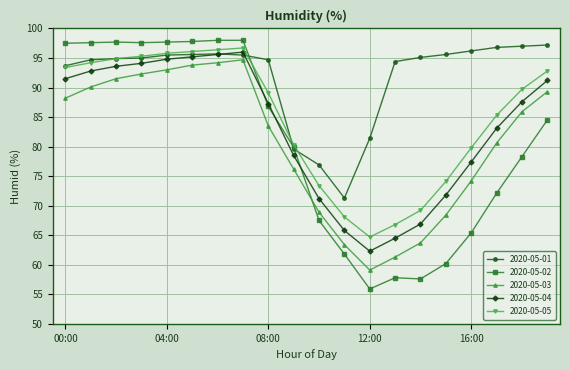

How many data points in 2020-05-02 are above 84?

10